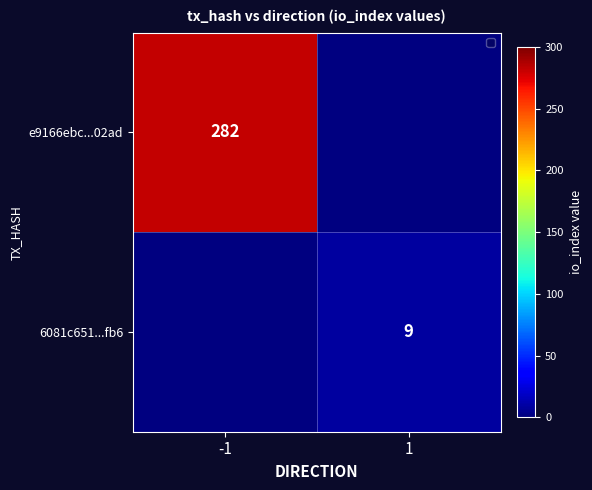

What is the greatest value displayed?

282.0